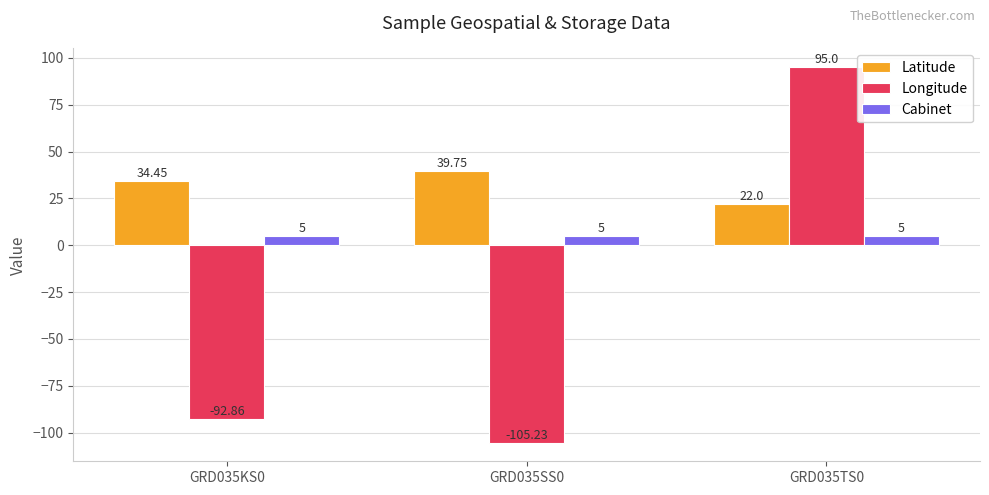

Is the value of Longitude at GRD035KS0 greater than the value of Latitude at GRD035TS0?

No